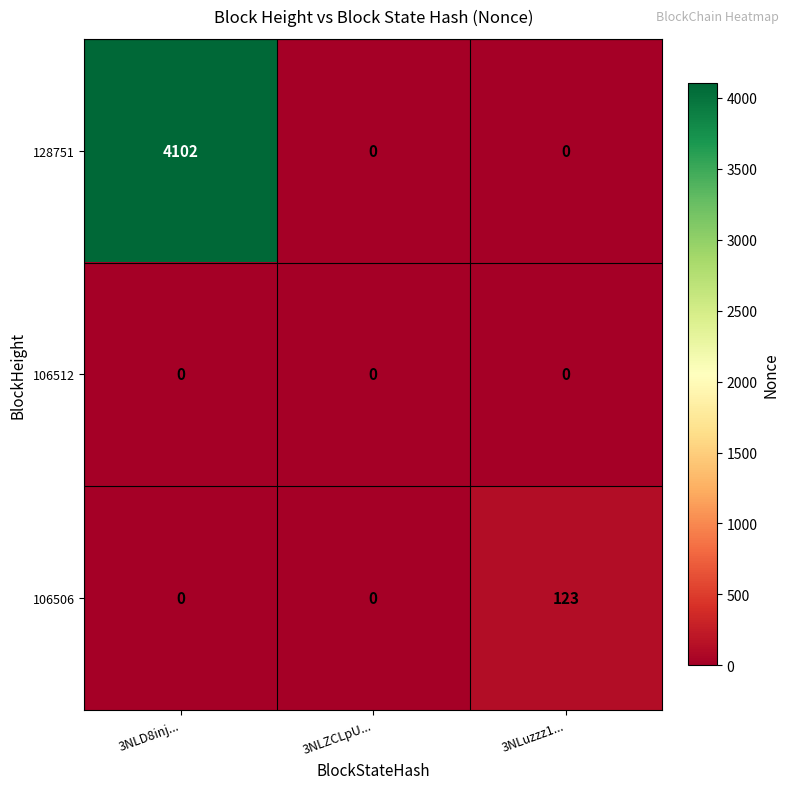

How many categories are shown in the chart?

3